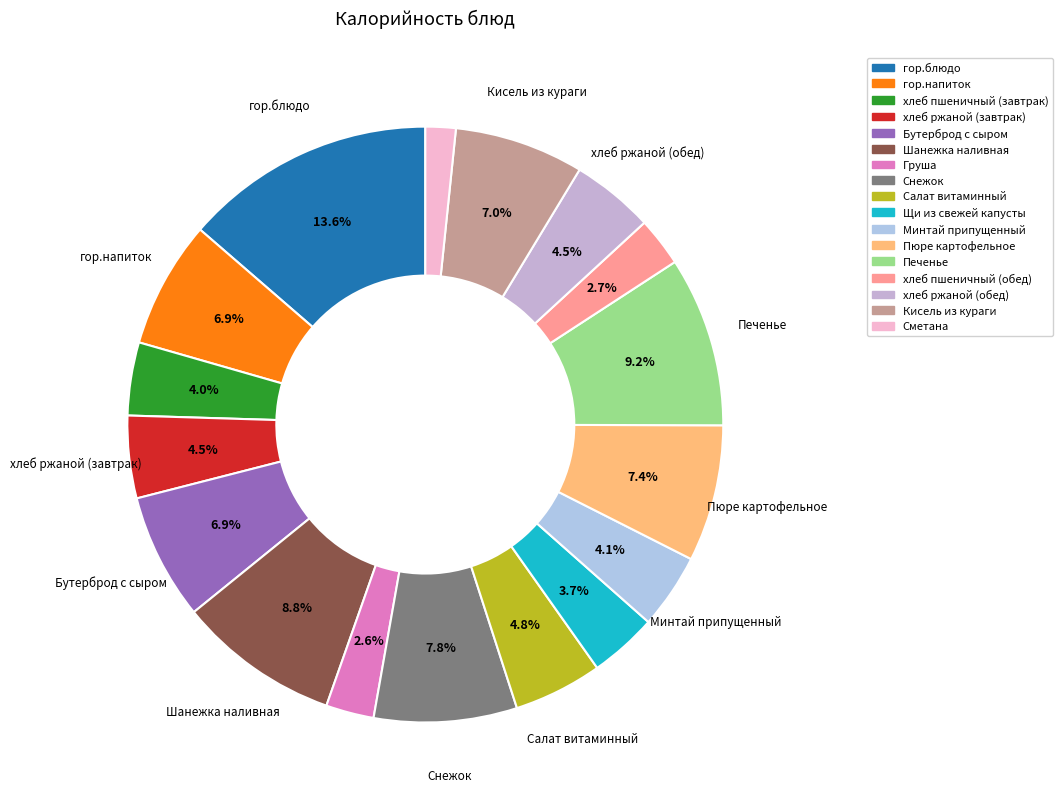

Does Щи из свежей капусты account for over 50% of the chart?

No